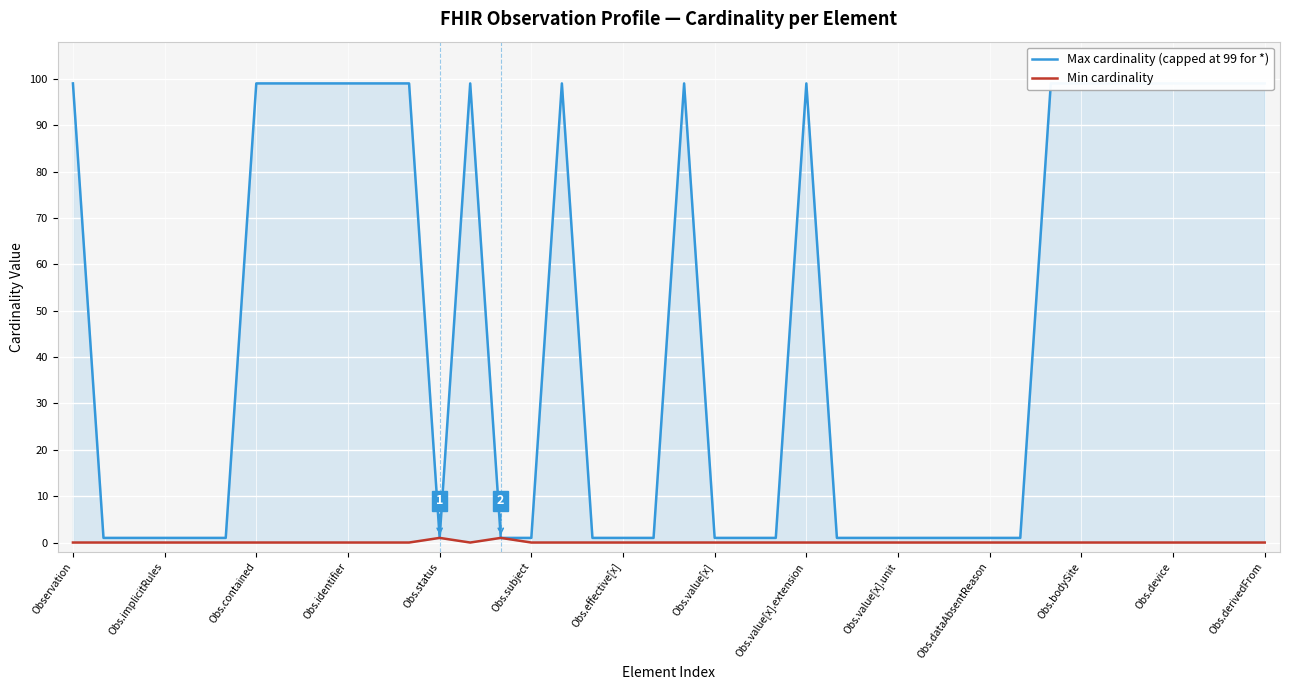

Where is Min cardinality nearest to the value 0?

Observation